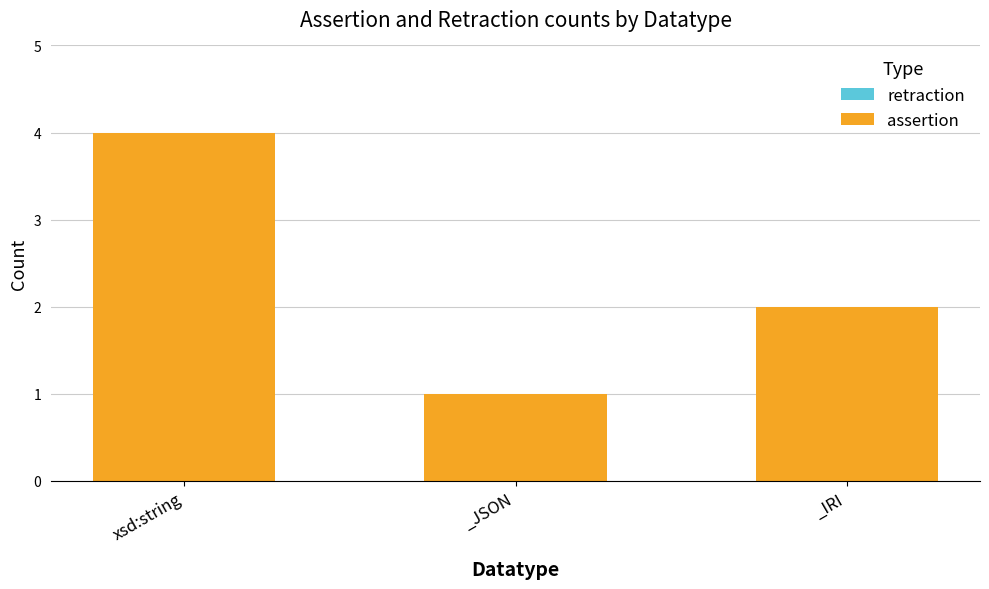

Does the chart contain any negative values?

No